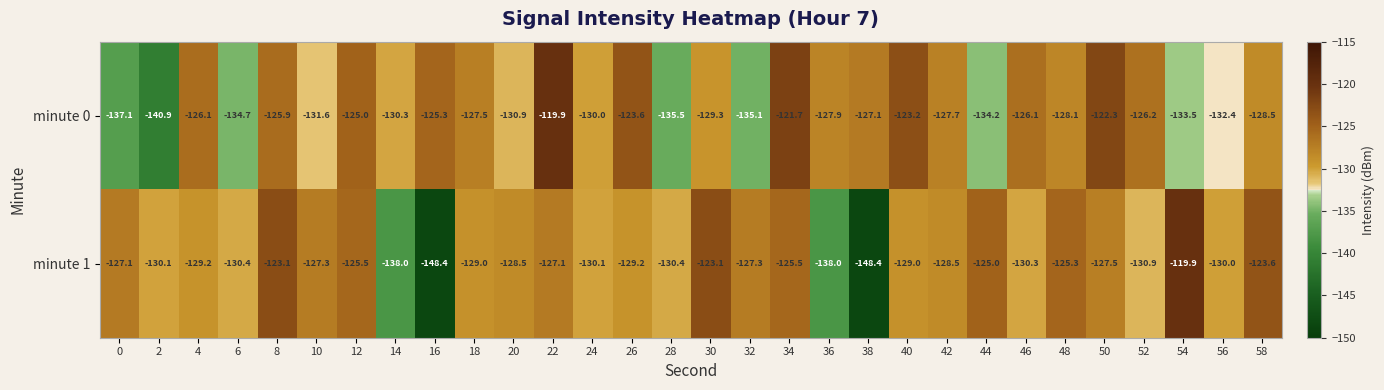

What is the difference between the second highest and minimum values in the minute 0 series?

19.2